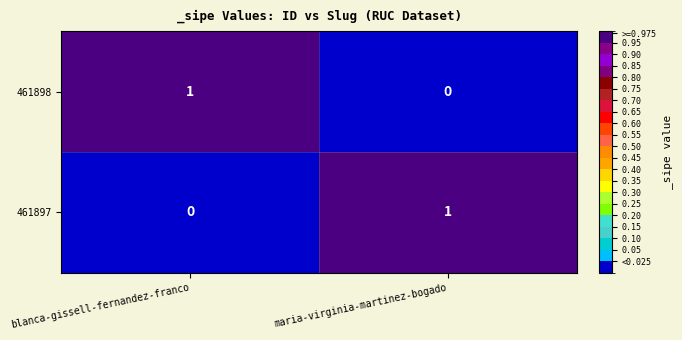

The 461898 series shows 0 at maria-virginia-martinez-bogado. True or false?

True